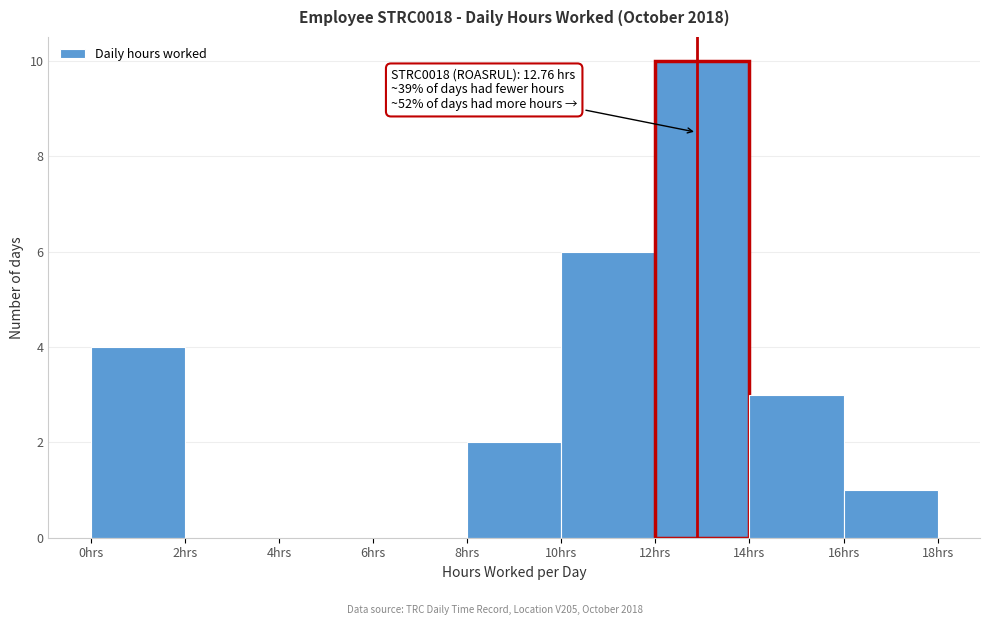

Which range on the x-axis has the tallest bar?

12 to 14